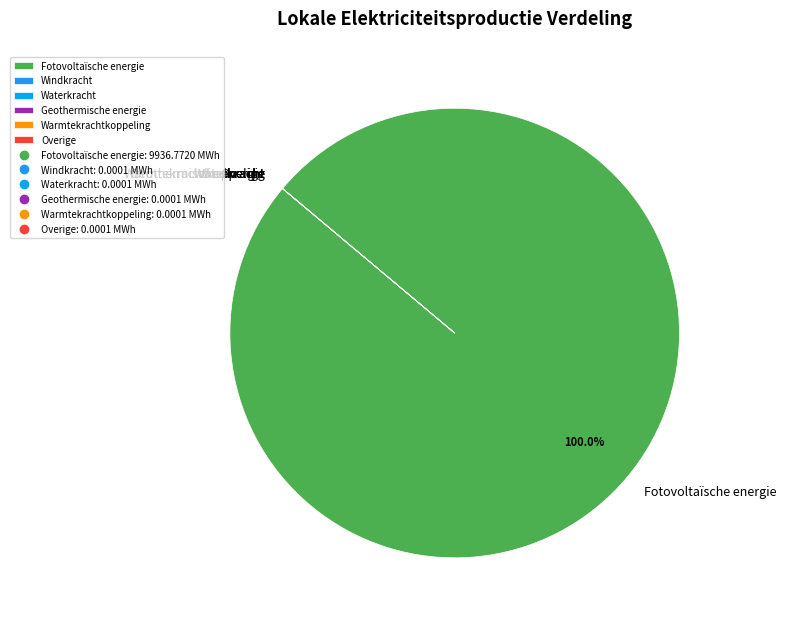

Which slice represents more than half of the pie?

Fotovoltaïsche energie